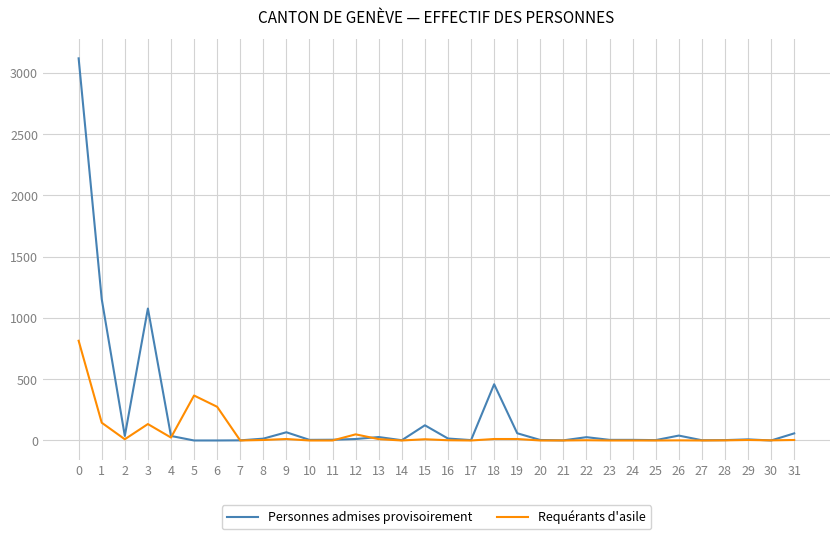

The Requérants d'asile series shows 315 at 0. True or false?

False